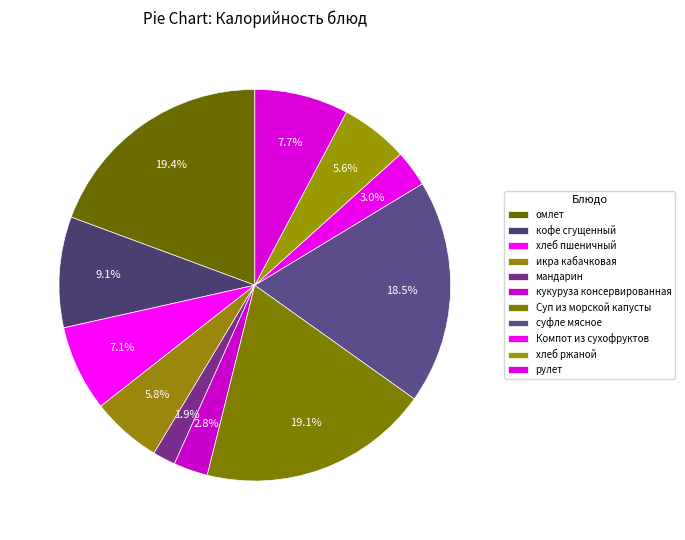

What percentage is the суфле мясное slice, to the nearest percent?

19%